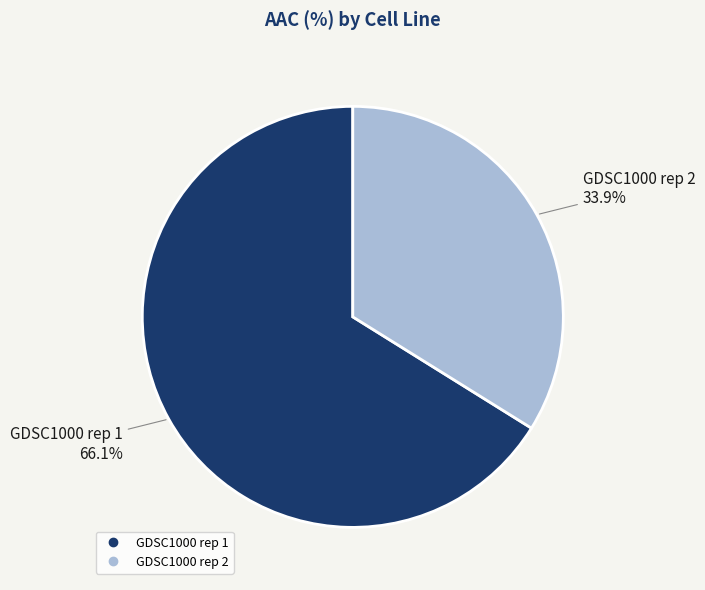

To the nearest percent, what percentage of the pie is GDSC1000 rep 1?

66%